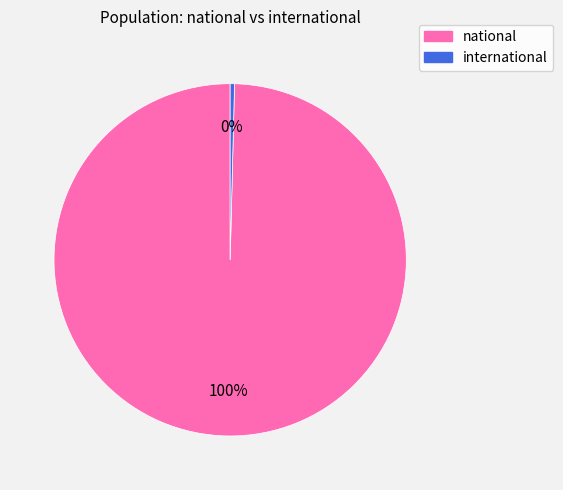

Is the sum of international and national greater than half?

Yes